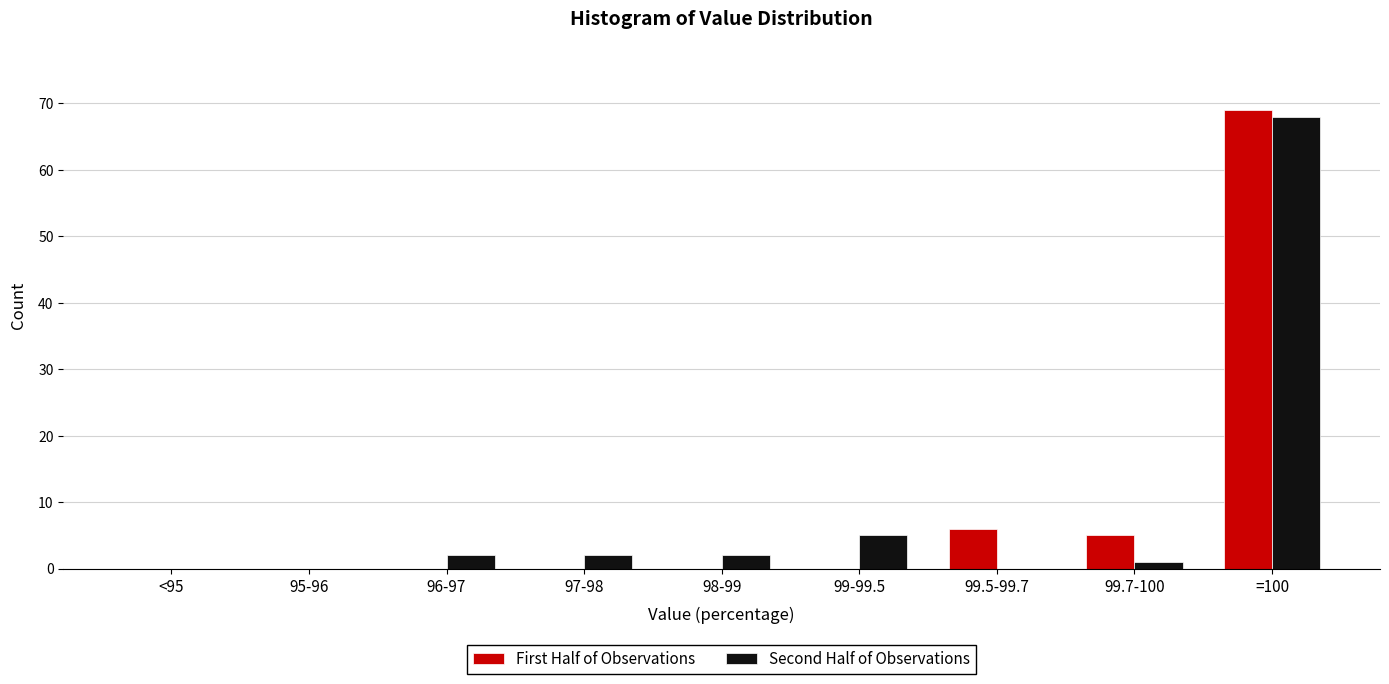

Reading left to right, what are all the values shown in this chart?

First Half of Observations: <95=0	95-96=0	96-97=0	97-98=0	98-99=0	99-99.5=0	99.5-99.7=6	99.7-100=5	=100=69
Second Half of Observations: <95=0	95-96=0	96-97=2	97-98=2	98-99=2	99-99.5=5	99.5-99.7=0	99.7-100=1	=100=68